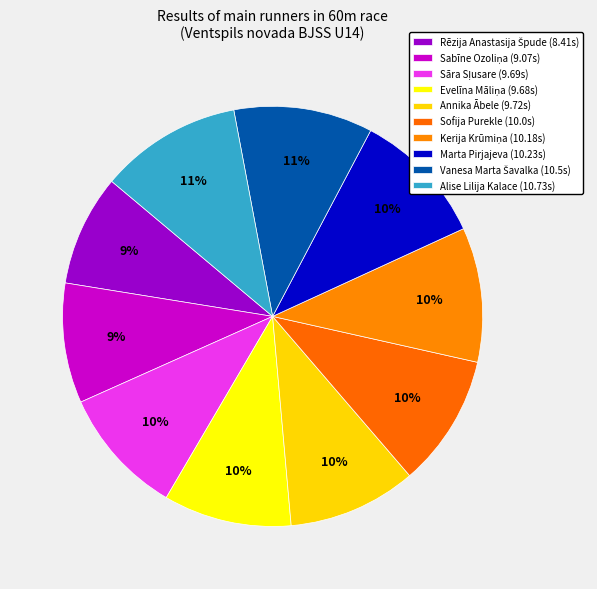

Between Annika Ābele and Marta Pirjajeva, which is larger?

Marta Pirjajeva